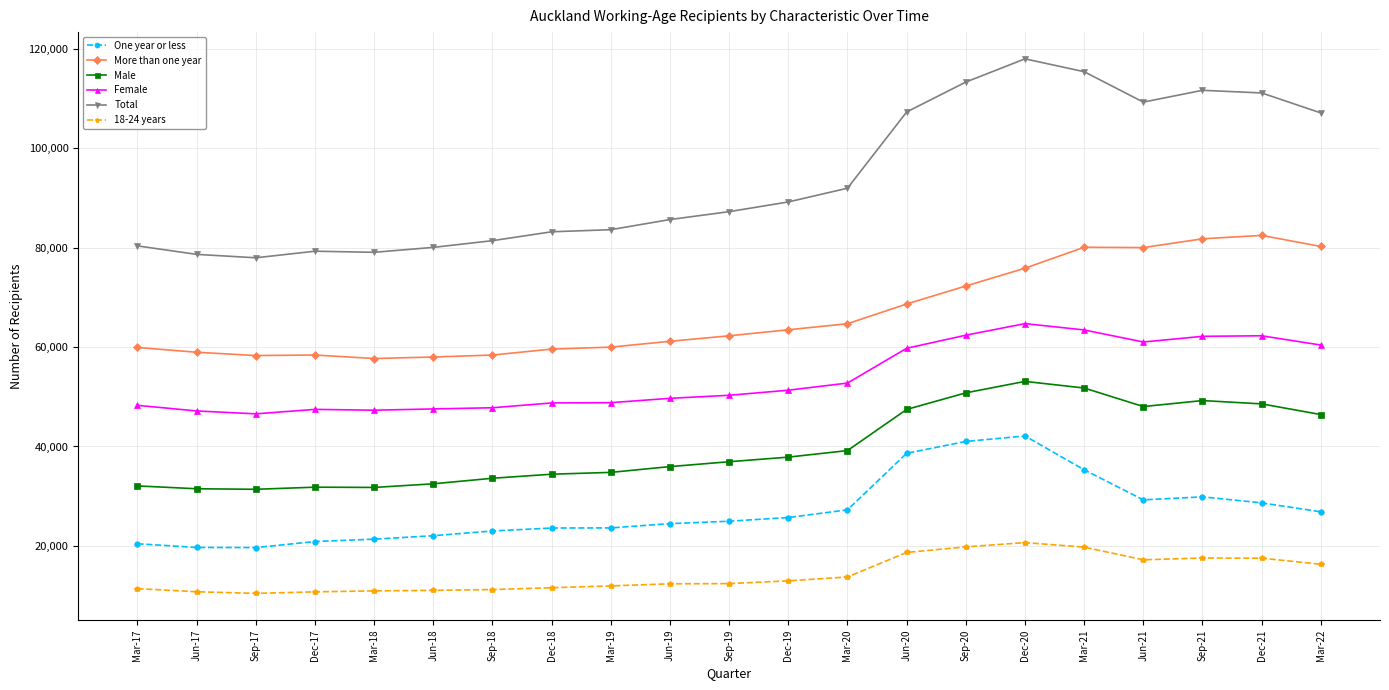

Count the number of data series in this chart.

6